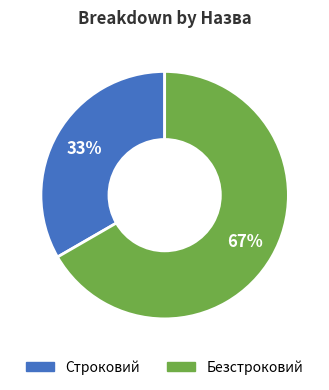

Do Безстроковий and Строковий together represent more than half of the pie?

Yes